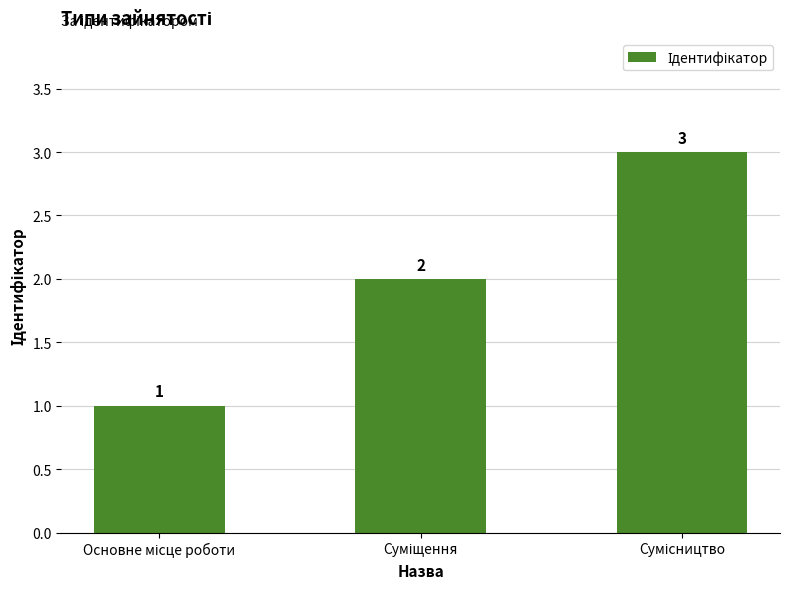

Count the values in the range 1 to 3.

3